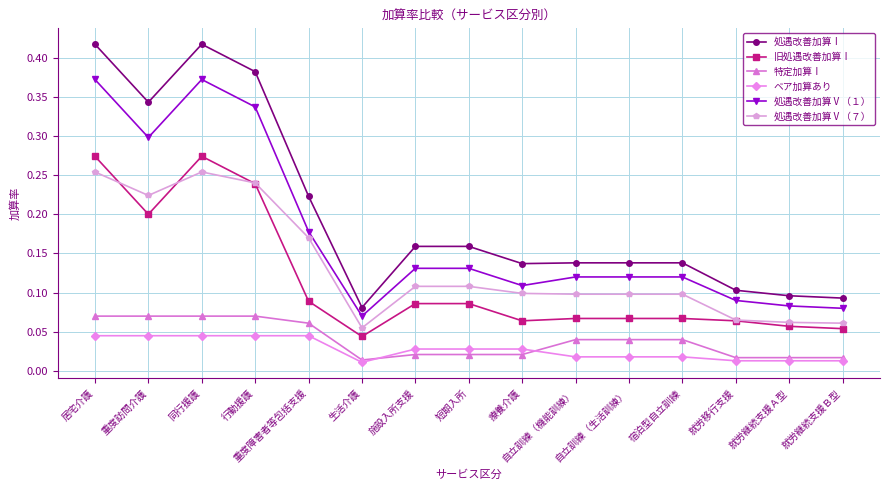

True or false: 旧処遇改善加算Ⅰ and 特定加算Ⅰ intersect in this chart.

False